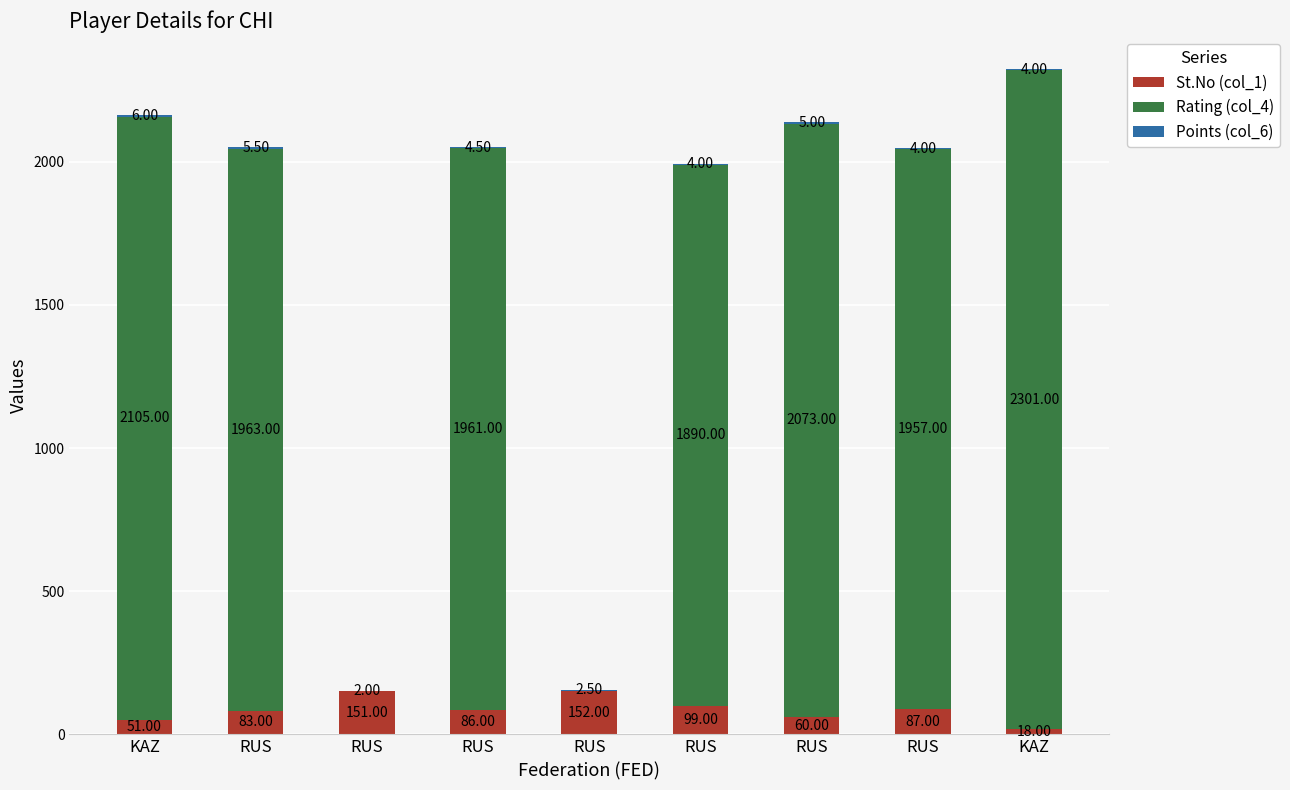

Are the bars grouped side by side (vs. stacked)?

No